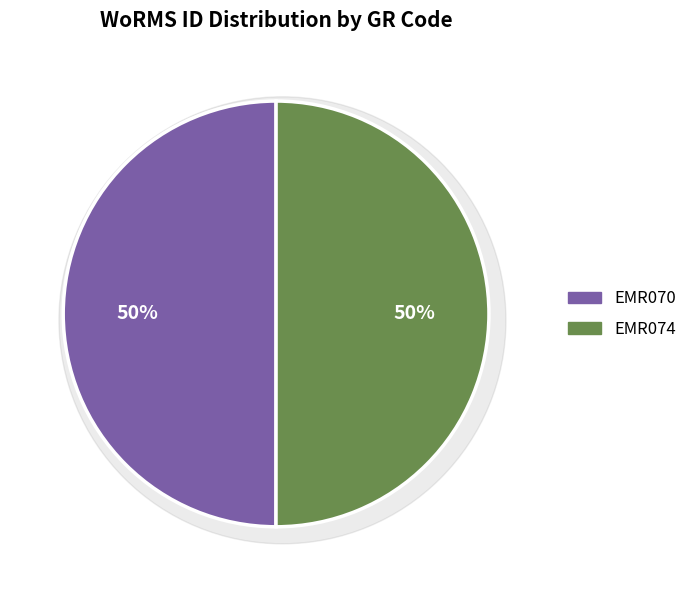

How many segments does this pie chart have?

2